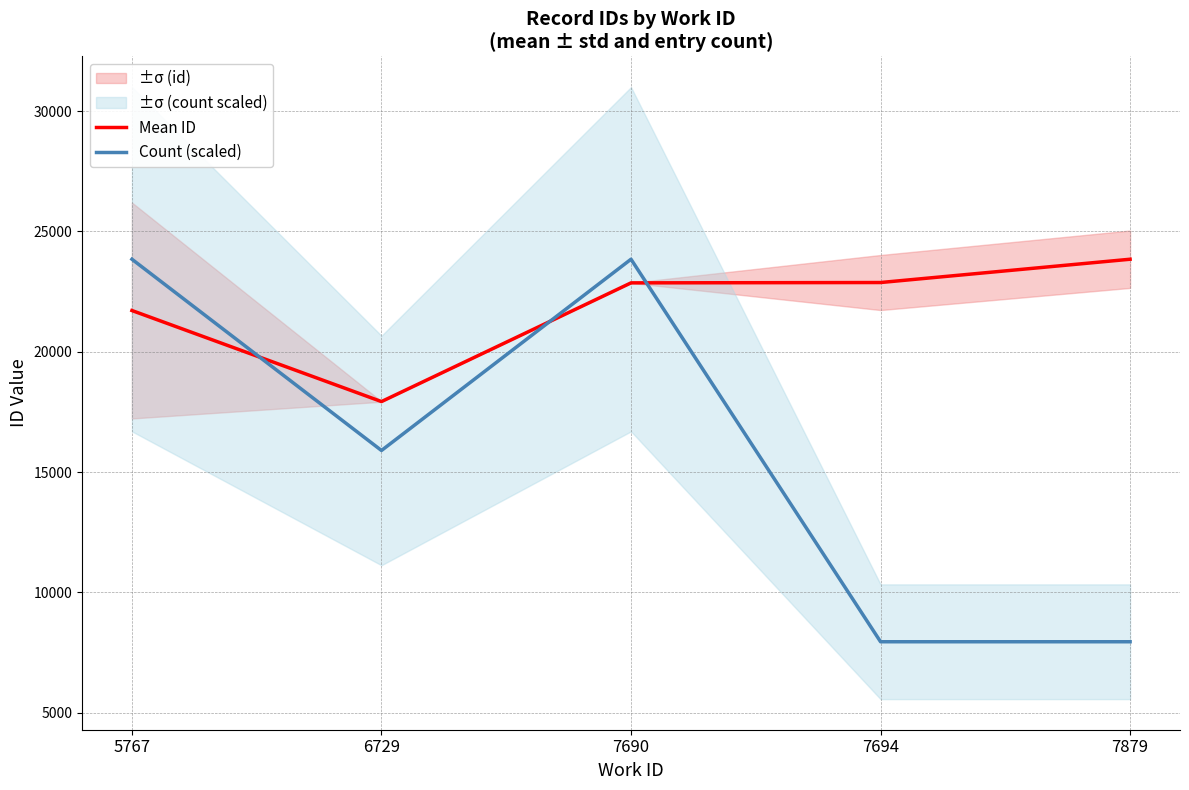

Rank the series by their average value, from lowest to highest.

Count (scaled), Mean ID